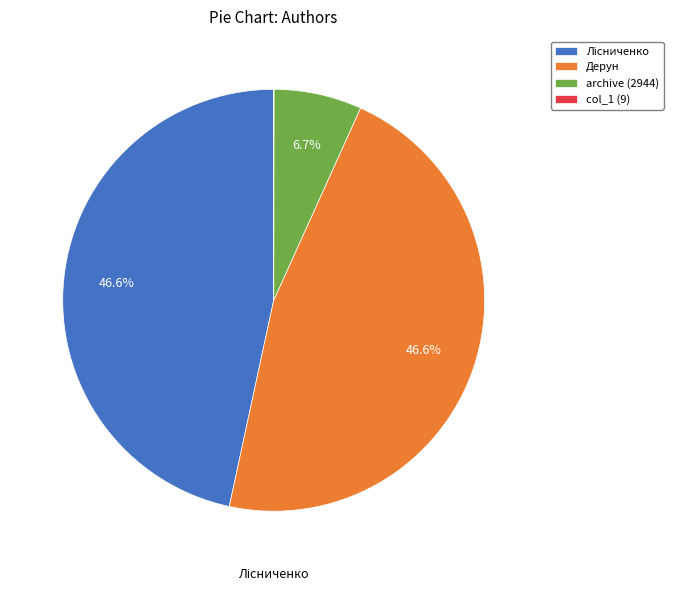

Do Дерун and archive (2944) together represent more than half of the pie?

Yes